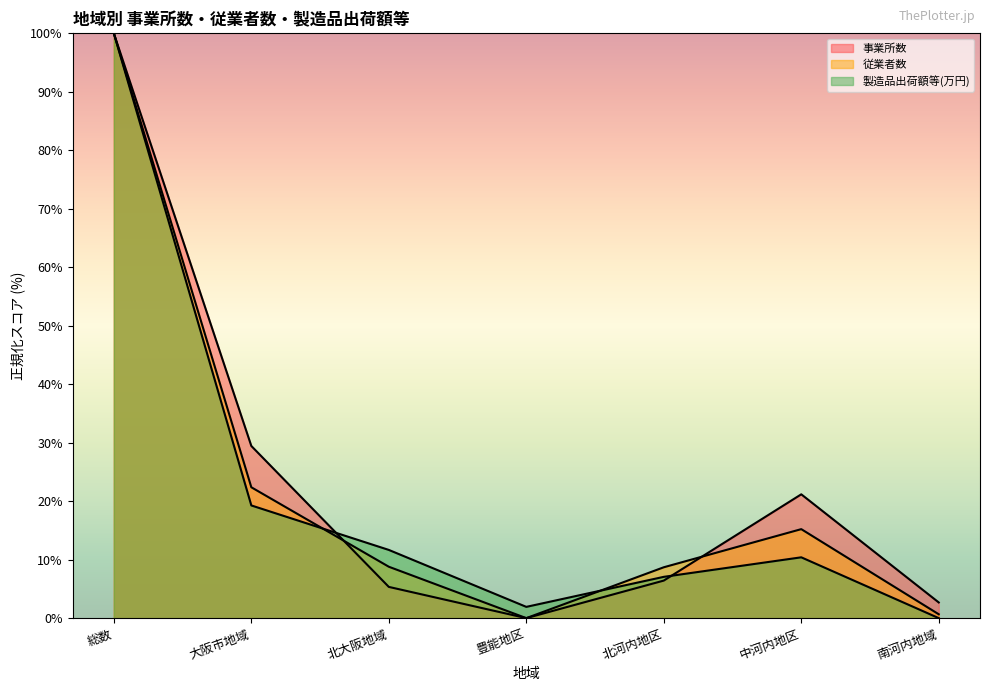

Which series ends up on top after the final intersection of 製造品出荷額等(万円) and 従業者数?

従業者数